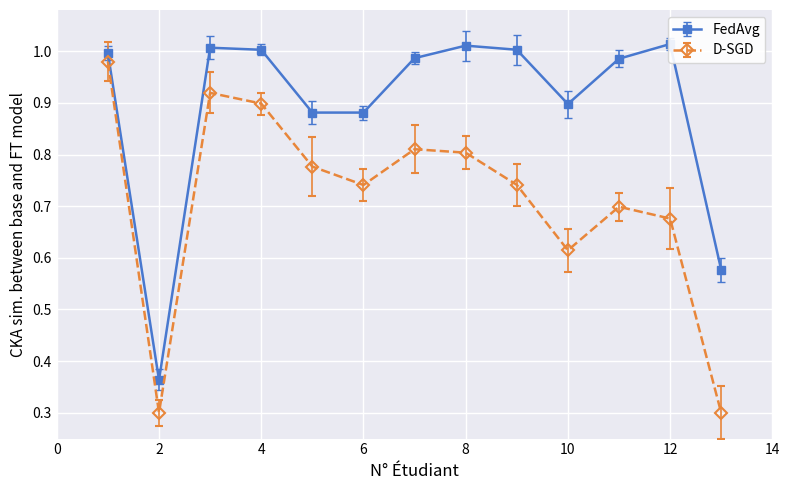

True or false: D-SGD has more than 0 interior local peaks.

True